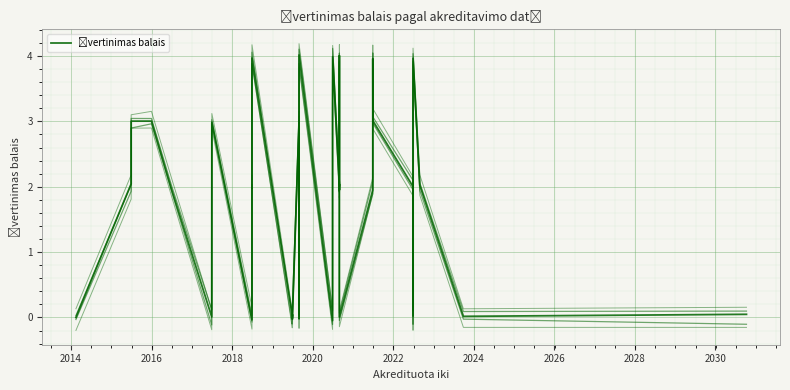

What is the value of the 19th point from the left?

4.0